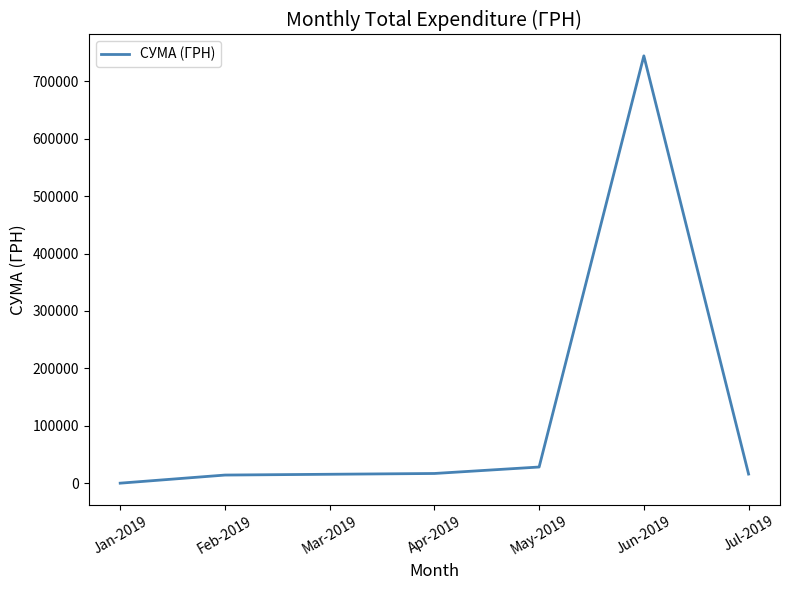

What is the sum of the values at Apr-2019 and May-2019?

45002.5